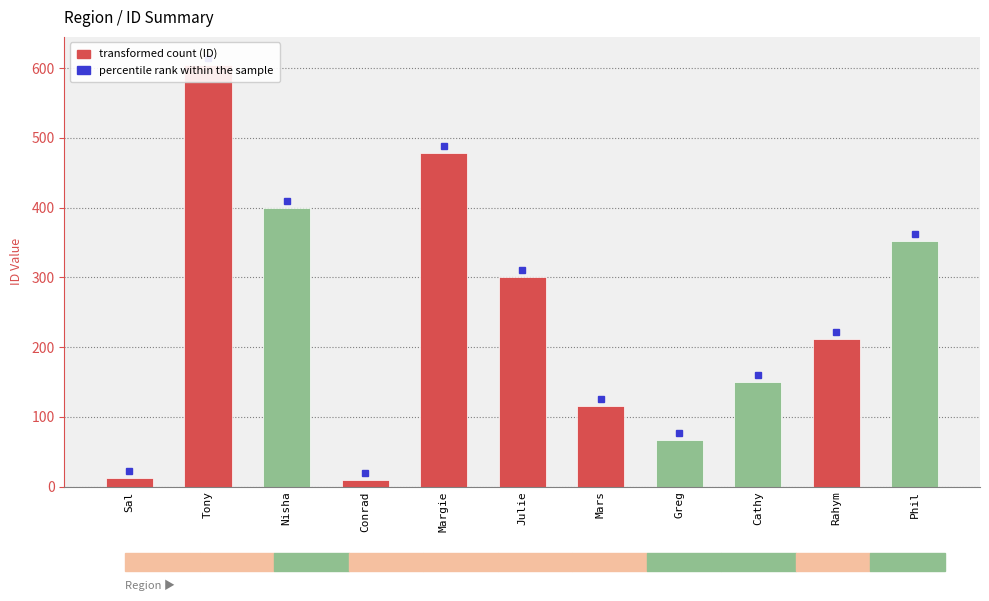

What is the sum of all values?

2698